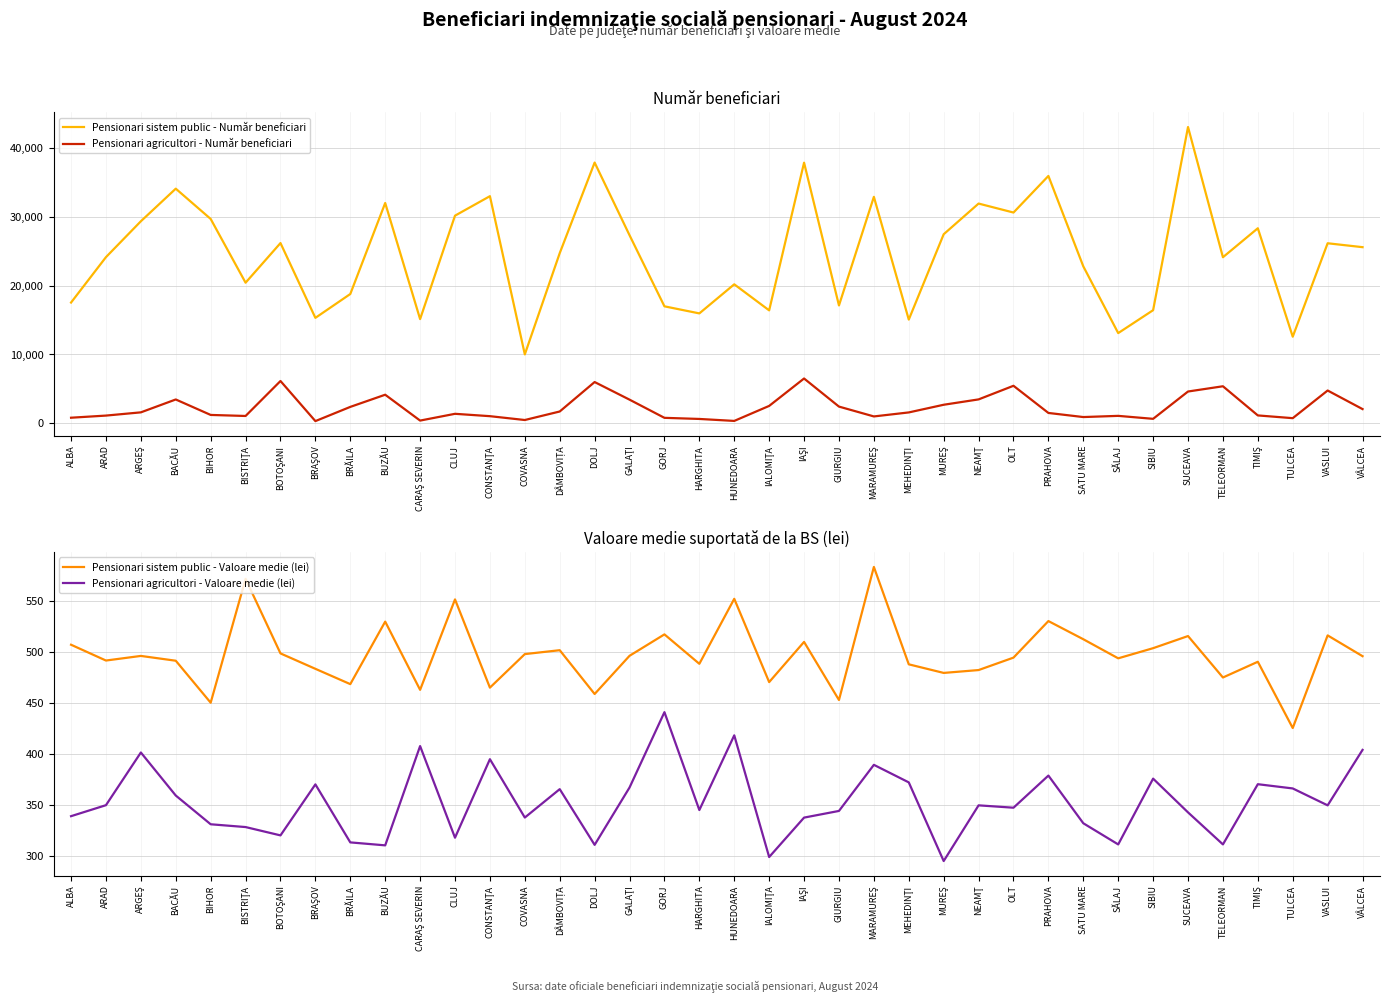

How many data points in Pensionari sistem public - Număr beneficiari are above 25586?

18